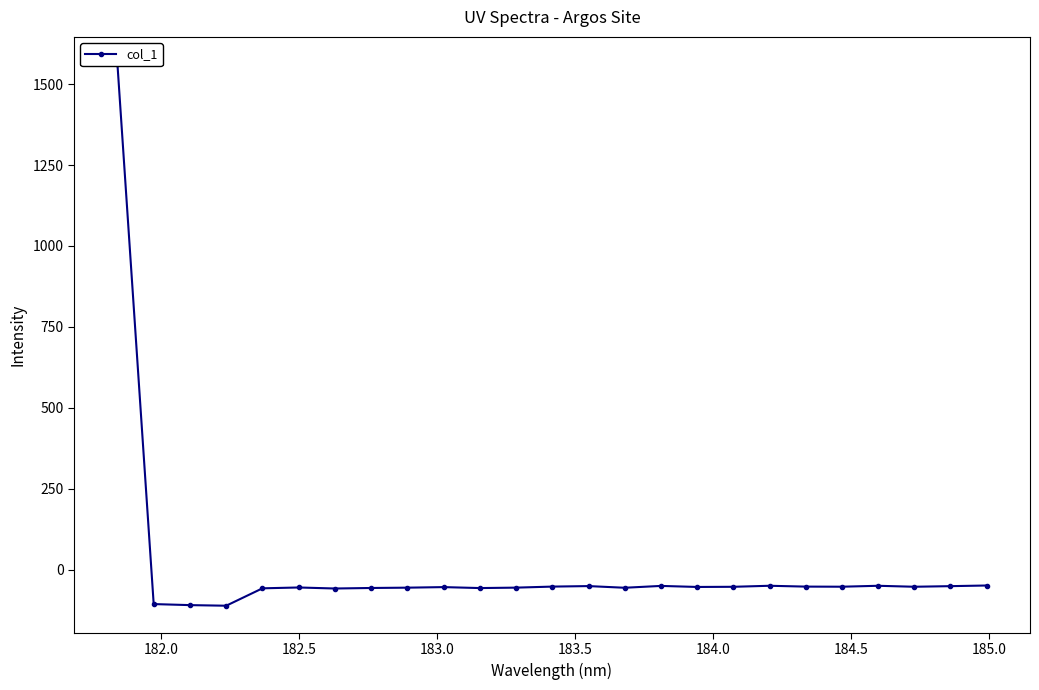

How many values exceed -53?

10